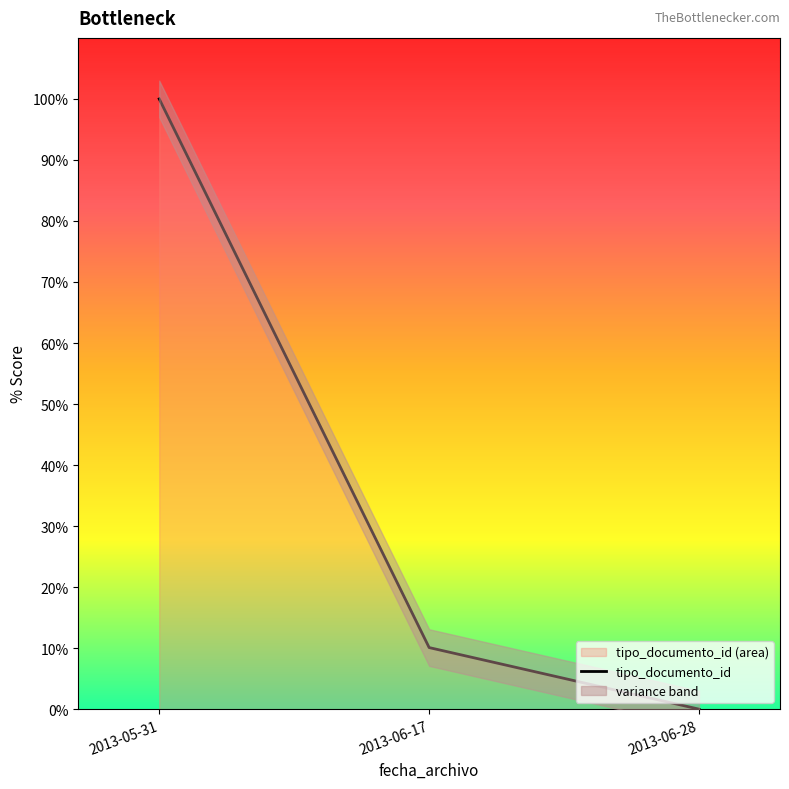

The value at 2013-06-28 is 37.8. True or false?

False